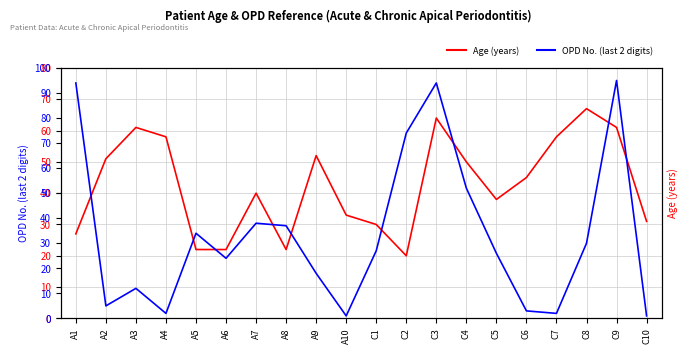

How many data points in Age (years) are less than 45?

10